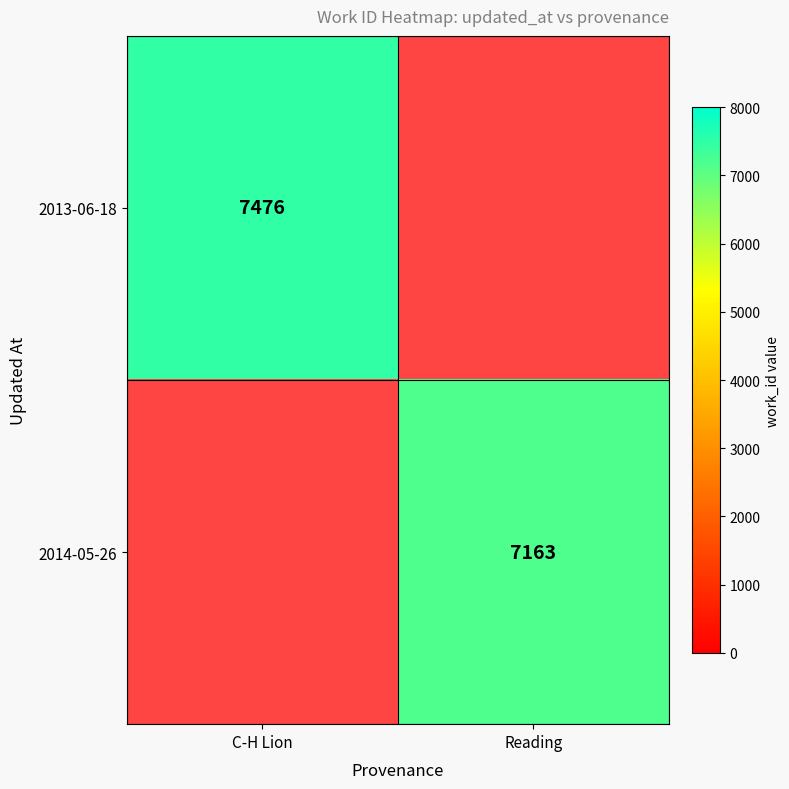

The 2014-05-26 series shows 7163 at Reading. True or false?

True